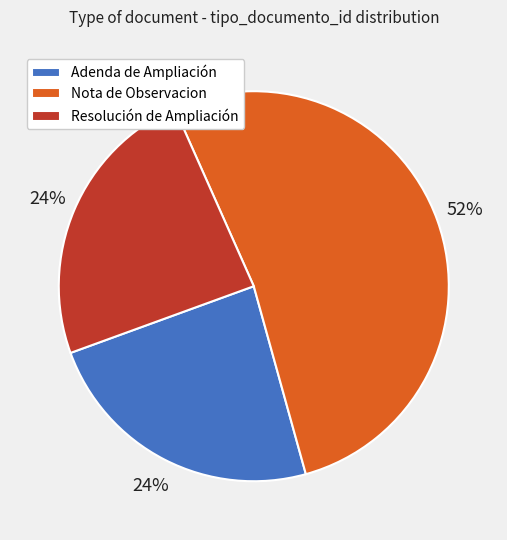

The Adenda de Ampliación slice represents 35% of the pie. True or false?

False